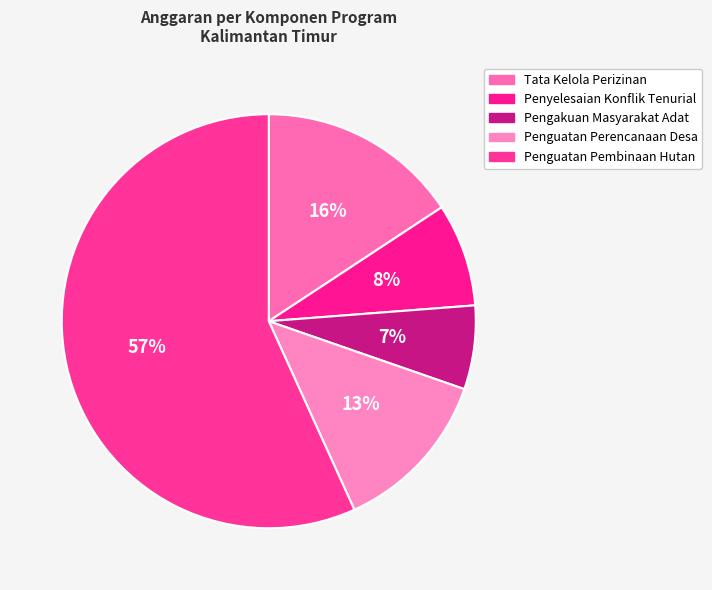

How many slices are in this pie chart?

5